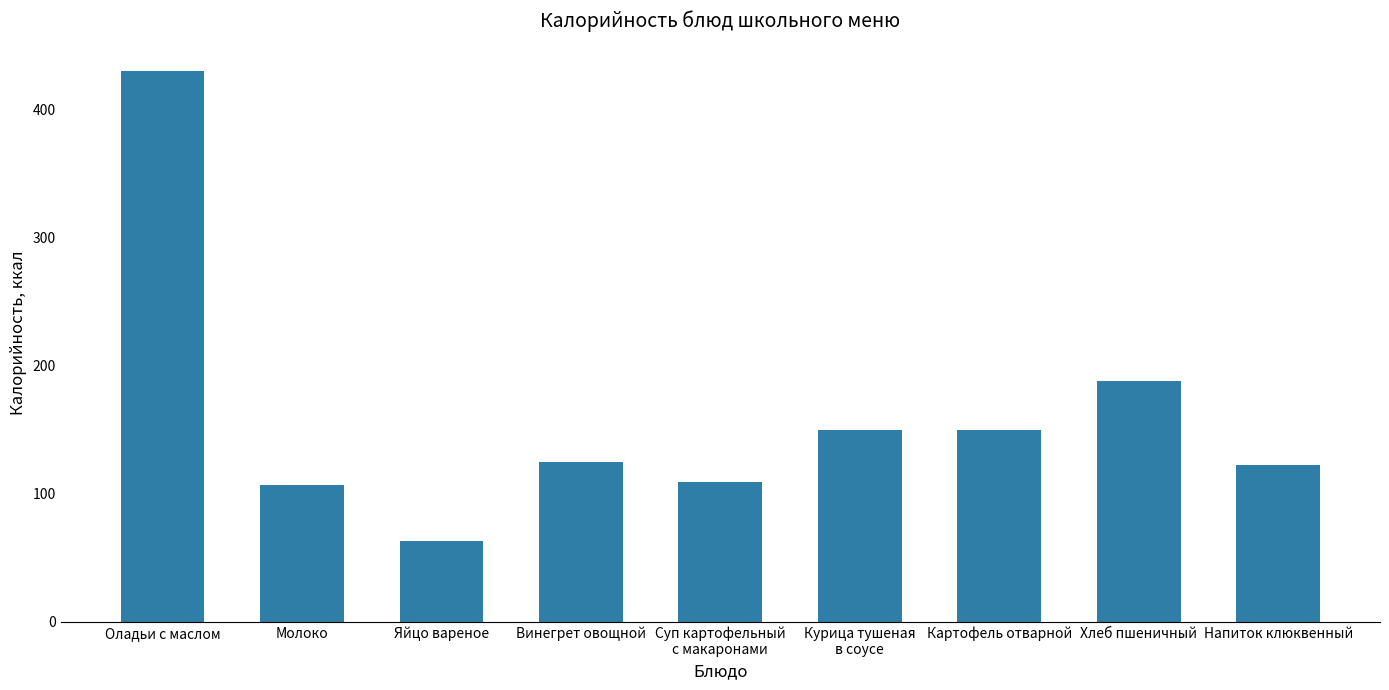

What is the difference between the values at Винегрет овощной and Картофель отварной?

25.0